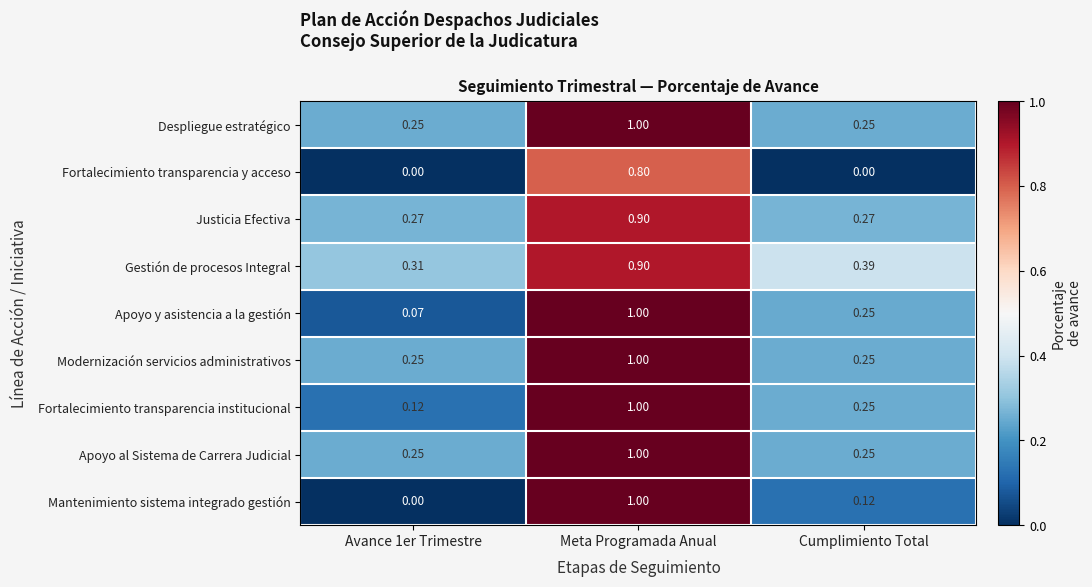

At which category does the chart reach its peak across all series?

Meta Programada Anual